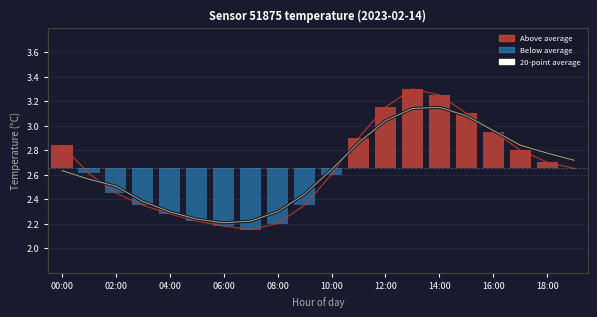

What is the label of the 1st bar from the right?

19